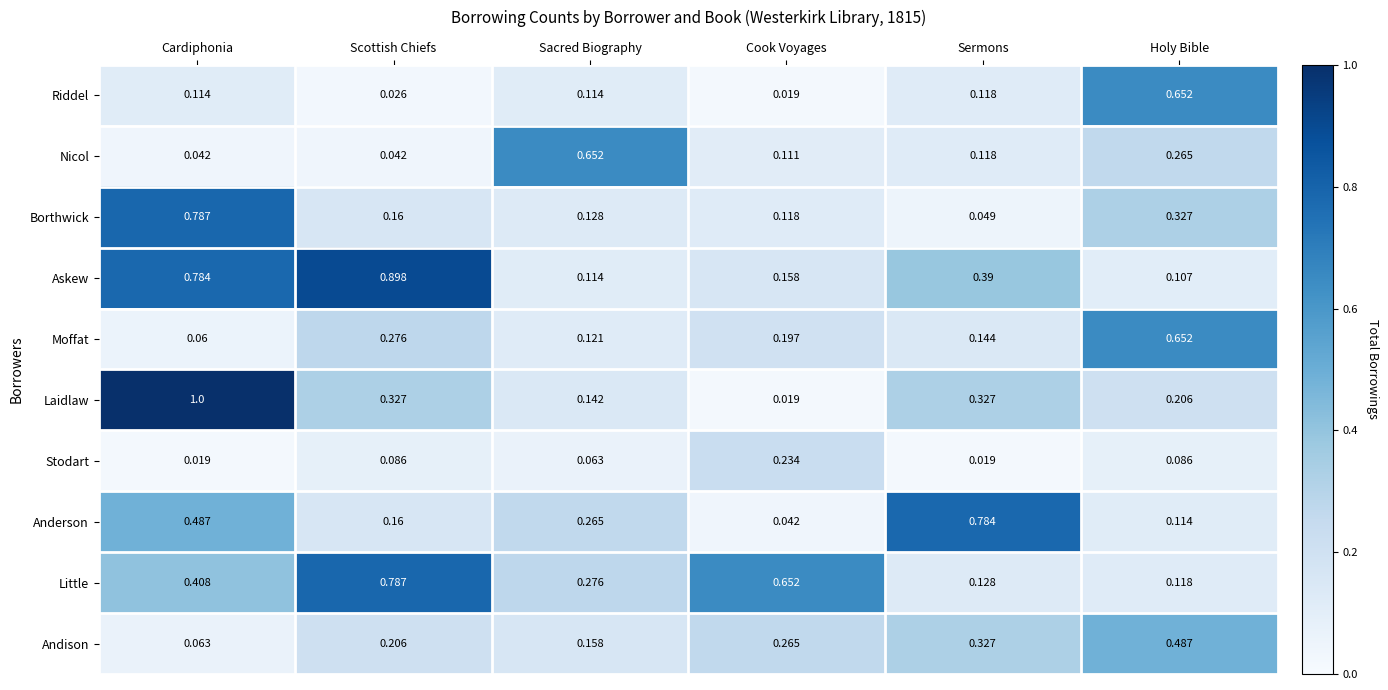

Which series changed the most between Cardiphonia and Holy Bible?

Laidlaw